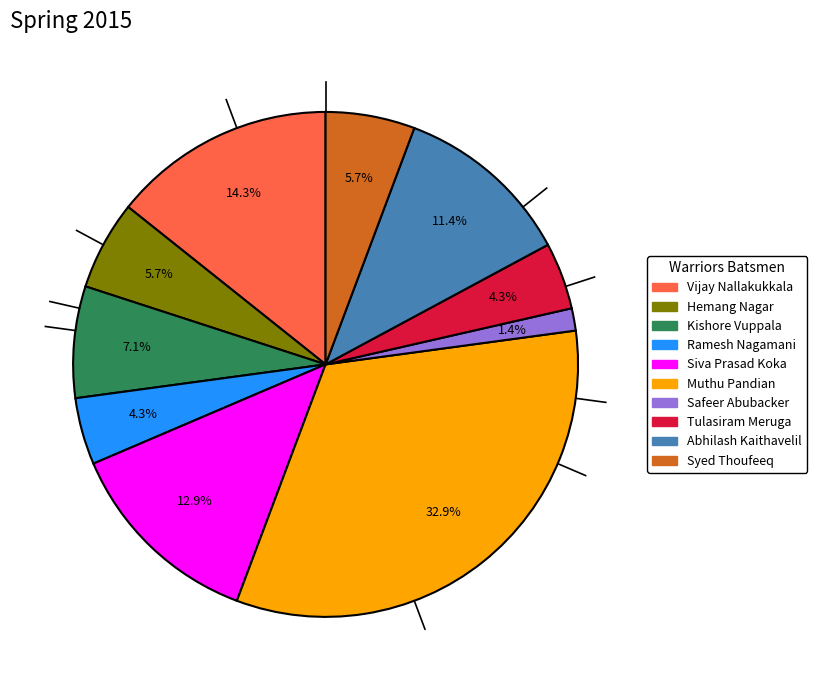

Is there any slice that represents more than half of the pie?

No